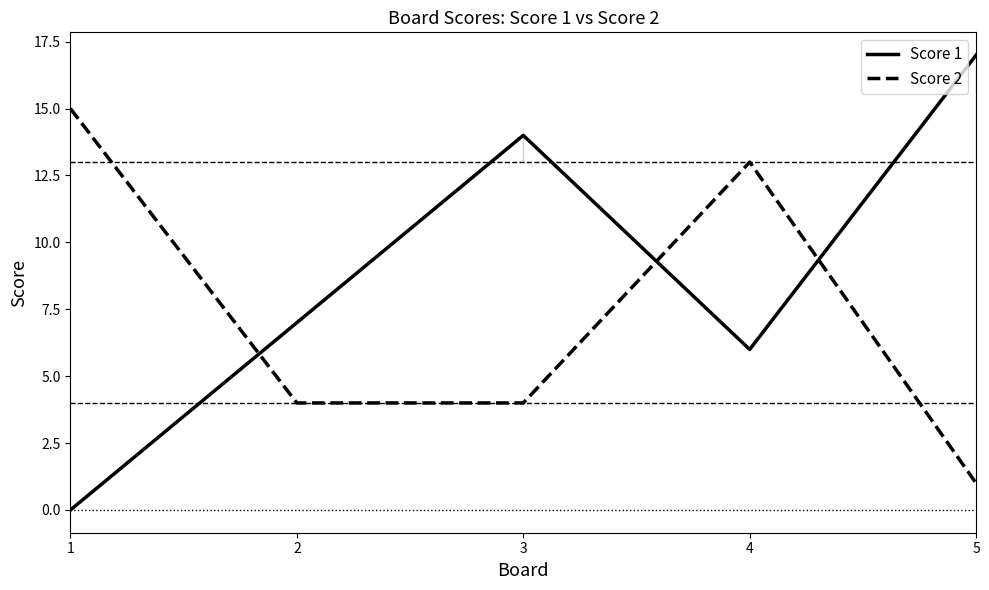

At 2, list the series in order from largest to smallest.

Score 1, Score 2